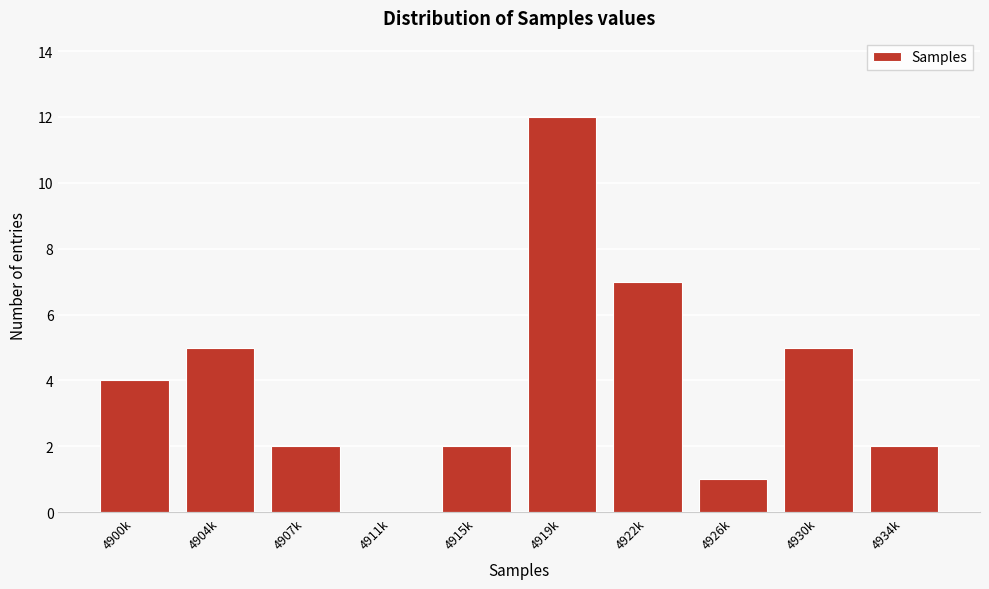

Reading left to right, list all the values displayed in this chart.

4900k=4	4904k=5	4907k=2	4911k=0	4915k=2	4919k=12	4922k=7	4926k=1	4930k=5	4934k=2